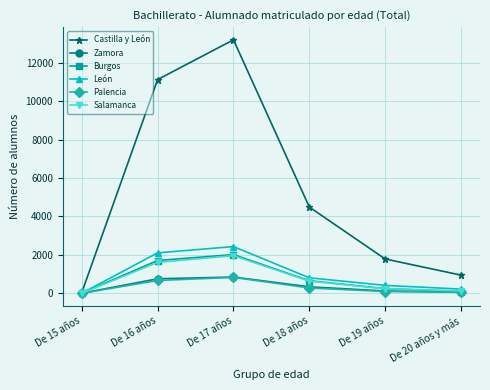

What is the greatest value displayed?

13196